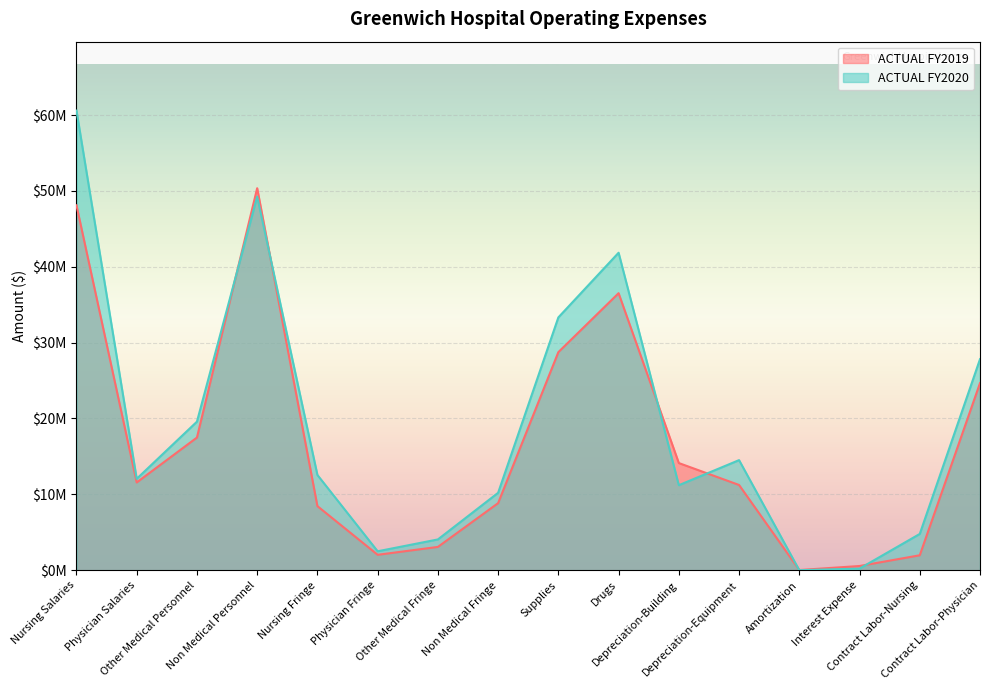

True or false: ACTUAL FY2019 and ACTUAL FY2020 intersect in this chart.

True